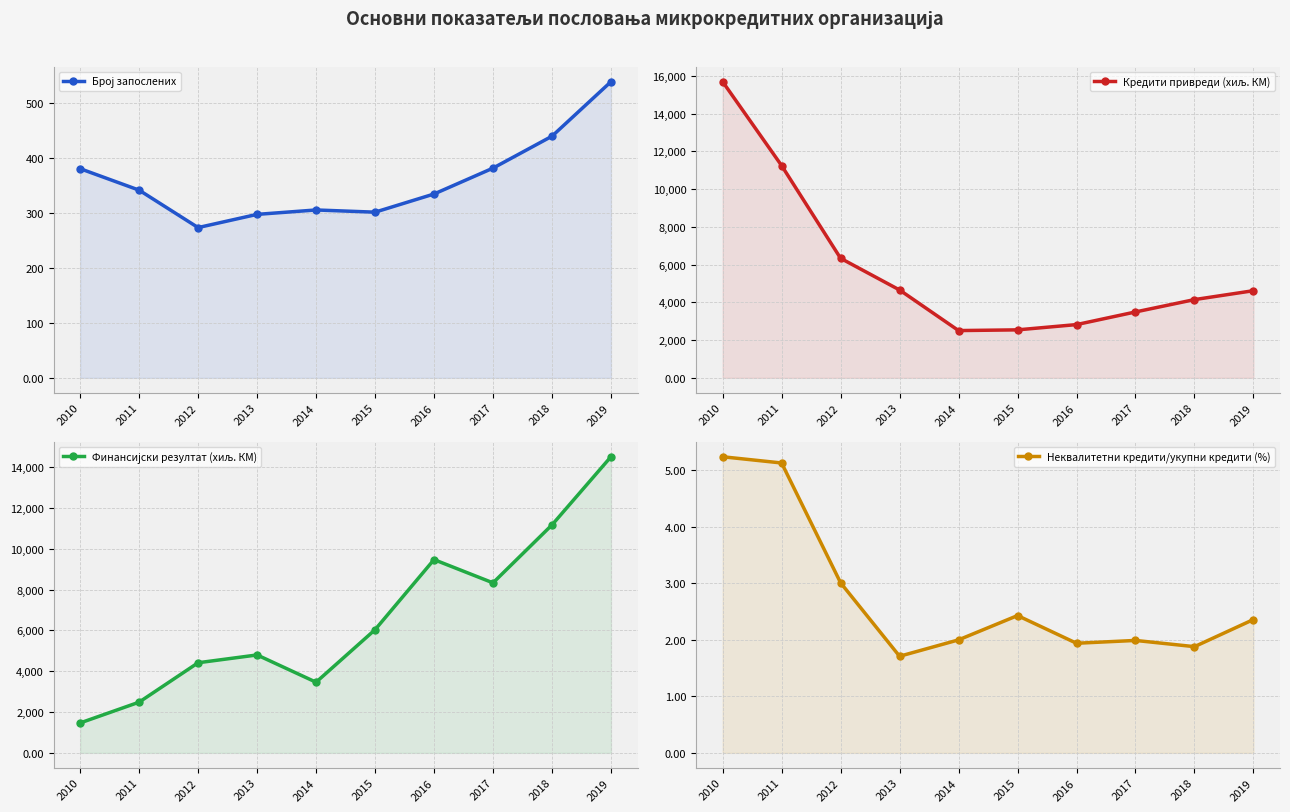

Reading left to right, what are all the values shown in this chart?

Број запослених: 2010=380.0	2011=341.0	2012=273.0	2013=297.0	2014=305.0	2015=301.0	2016=334.0	2017=381.0	2018=439.0	2019=538.0
Кредити привреди (хиљ. КМ): 2010=15685.0	2011=11242.0	2012=6332.0	2013=4654.0	2014=2504.0	2015=2542.0	2016=2821.0	2017=3491.0	2018=4145.0	2019=4617.0
Финансијски резултат (хиљ. КМ): 2010=1467.0	2011=2485.0	2012=4415.0	2013=4797.0	2014=3462.0	2015=6033.0	2016=9466.0	2017=8328.0	2018=11165.0	2019=14503.0
Неквалитетни кредити/укупни кредити (%): 2010=5.2	2011=5.1	2012=3.0	2013=1.7	2014=2.0	2015=2.4	2016=1.9	2017=2.0	2018=1.9	2019=2.4